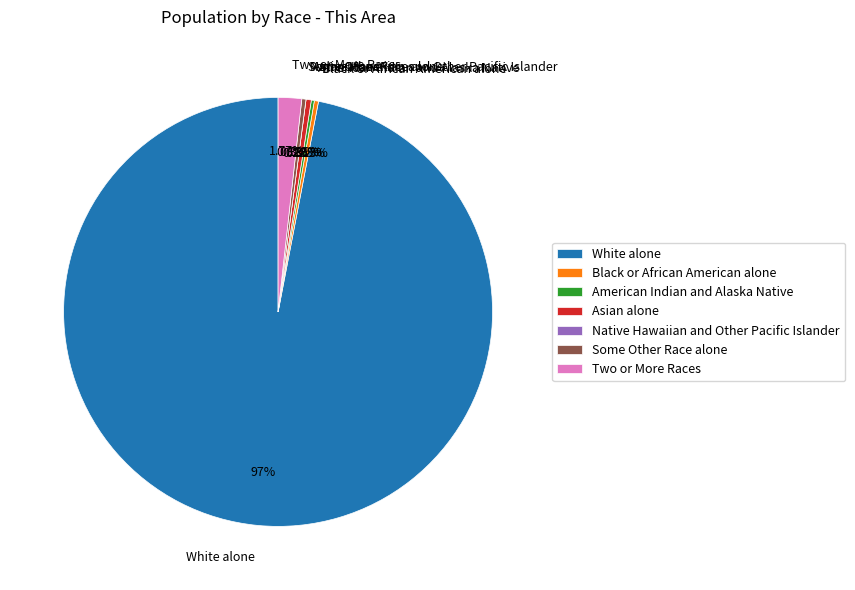

What is the ratio of the value at Some Other Race alone to the value at Asian alone?

0.8